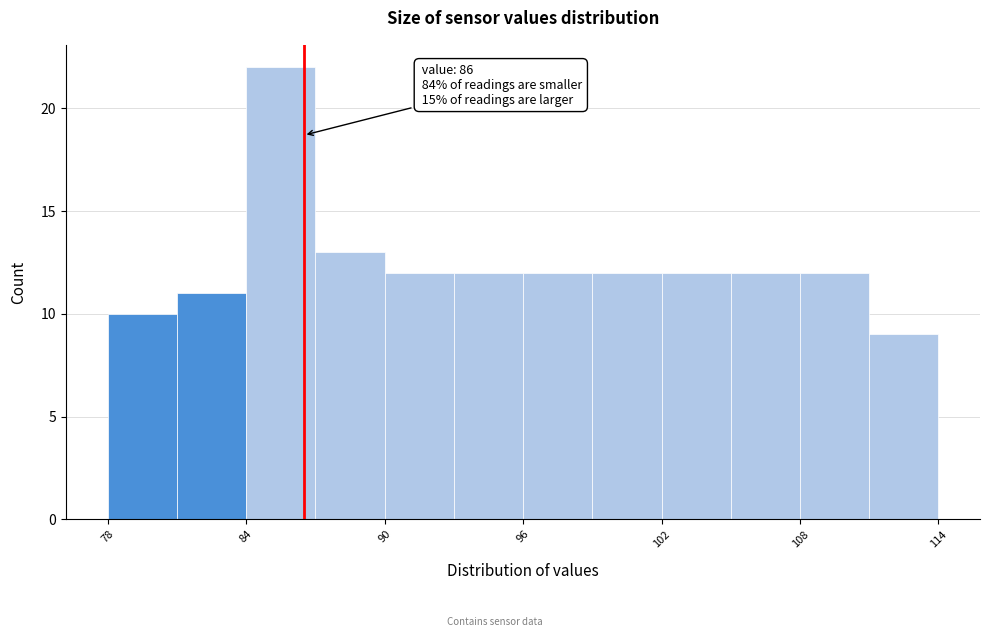

Read against the x-axis, roughly where is the centre of the tallest bar?

86